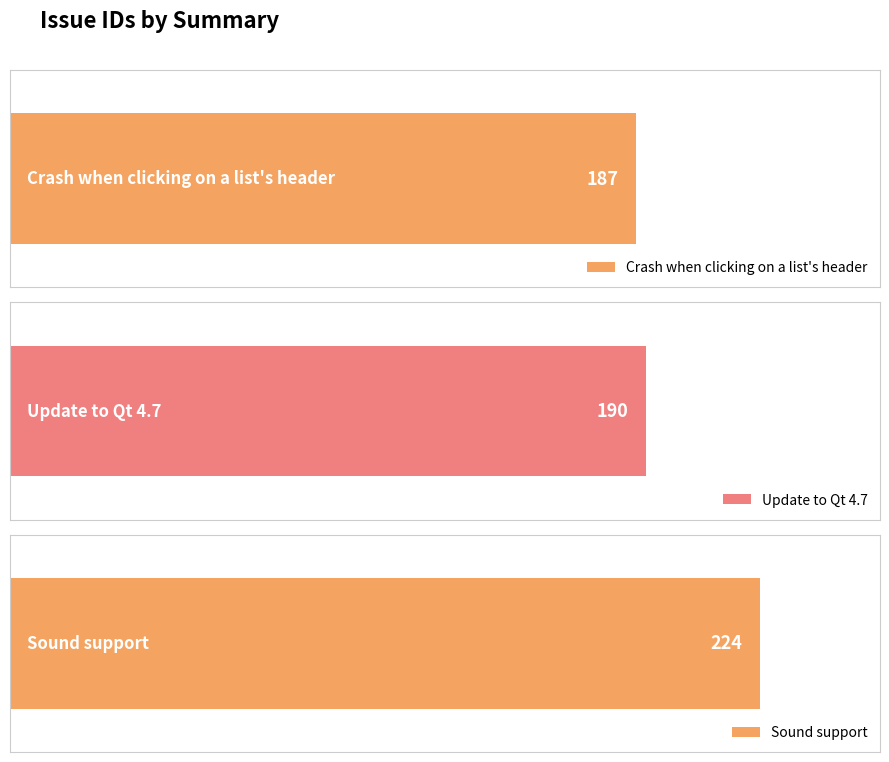

What is the value of the 1st bar from the left?

187